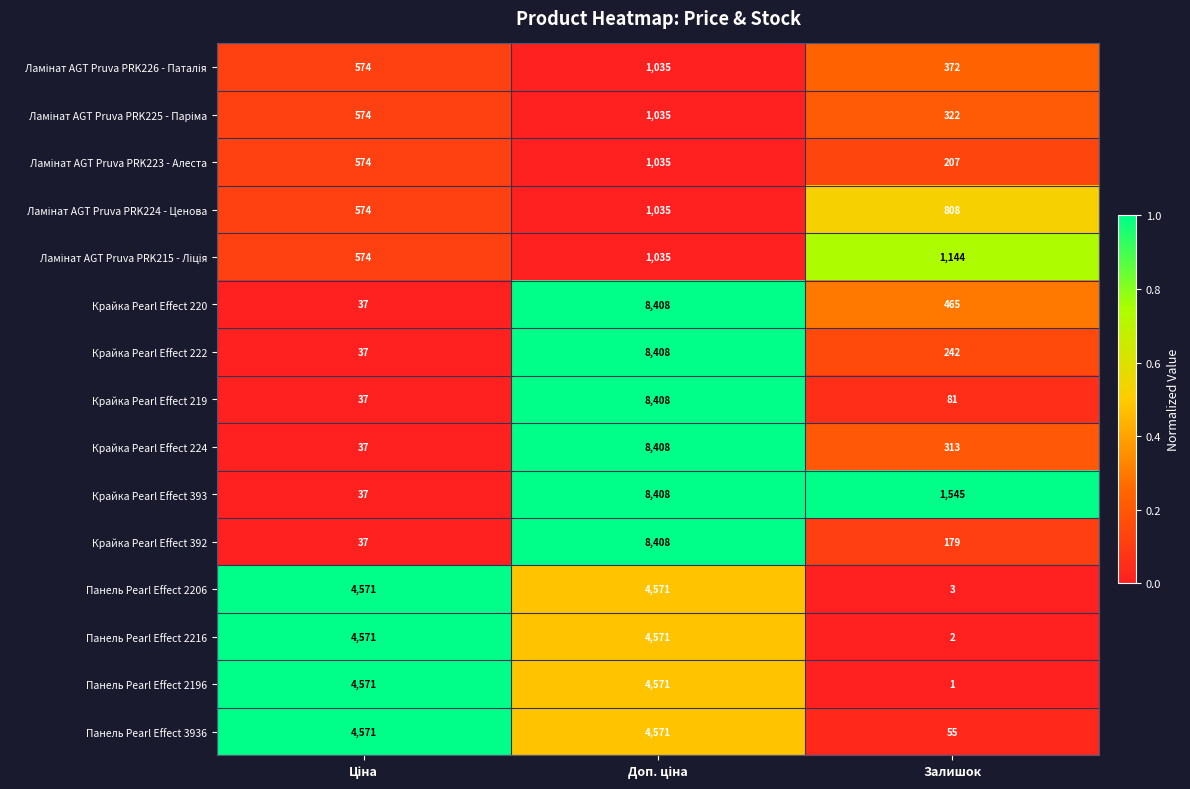

Is it true that Панель Pearl Effect 3936 equals 20 at Залишок?

False